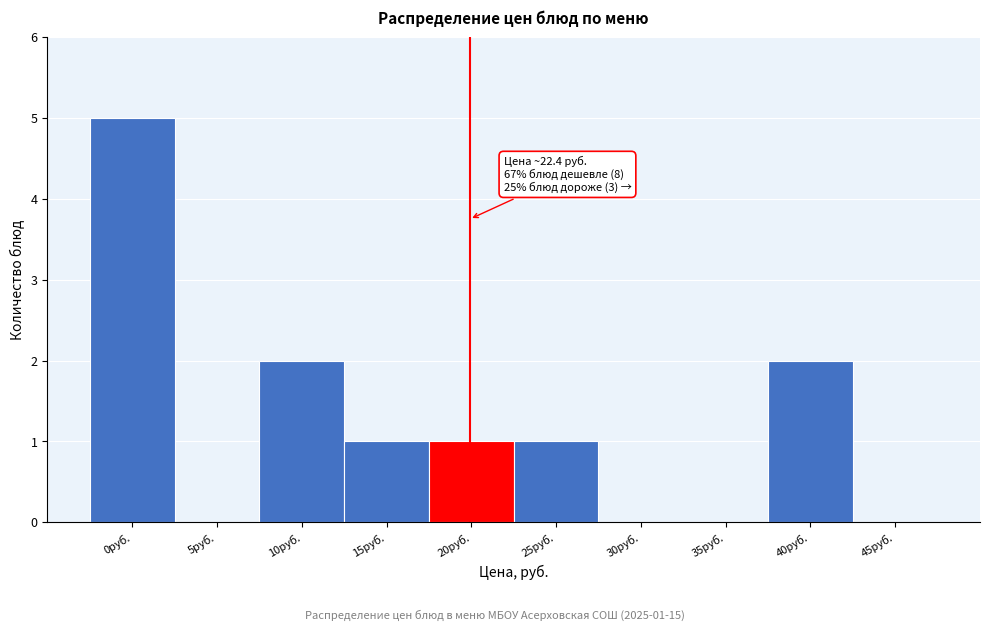

Reading left to right, list all the values displayed in this chart.

0руб.=5	5руб.=0	10руб.=2	15руб.=1	20руб.=1	25руб.=1	30руб.=0	35руб.=0	40руб.=2	45руб.=0